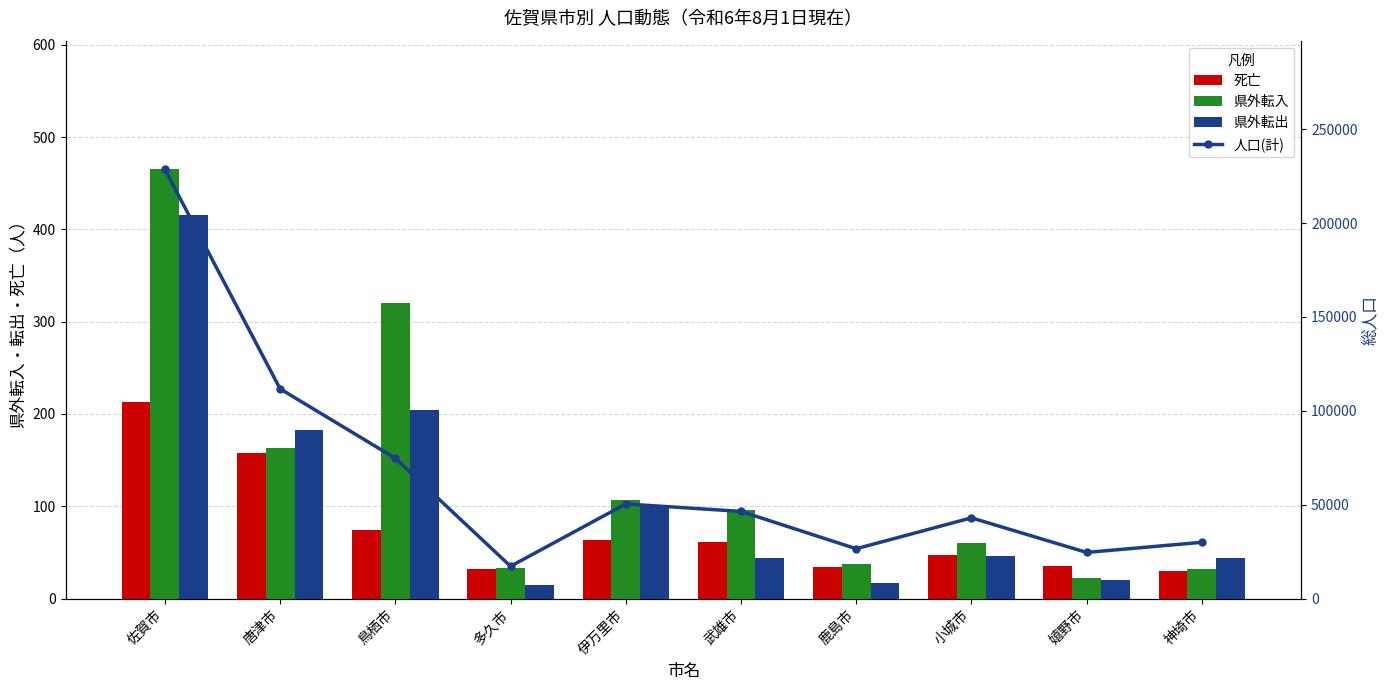

Reading left to right, extract all data points from this chart.

死亡: 佐賀市=213	唐津市=158	鳥栖市=74	多久市=32	伊万里市=63	武雄市=61	鹿島市=34	小城市=47	嬉野市=35	神埼市=30
県外転入: 佐賀市=465	唐津市=163	鳥栖市=320	多久市=33	伊万里市=107	武雄市=96	鹿島市=37	小城市=60	嬉野市=22	神埼市=32
県外転出: 佐賀市=416	唐津市=183	鳥栖市=204	多久市=15	伊万里市=100	武雄市=44	鹿島市=17	小城市=46	嬉野市=20	神埼市=44
人口(計): 佐賀市=228570	唐津市=111692	鳥栖市=74714	多久市=17218	伊万里市=50390	武雄市=46429	鹿島市=26541	小城市=42996	嬉野市=24577	神埼市=29972